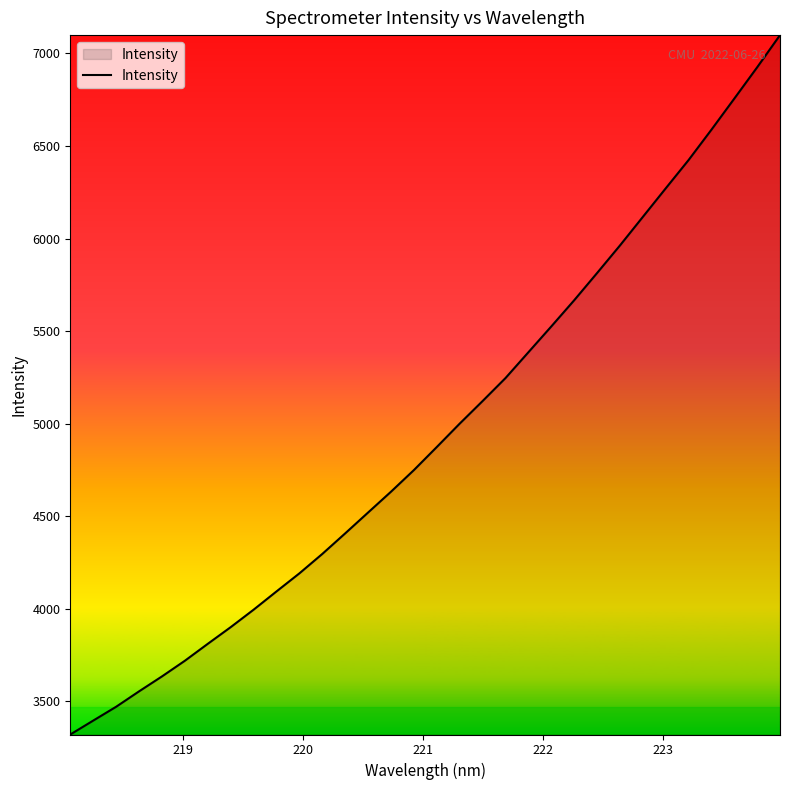

What is the greatest value displayed?

7099.2